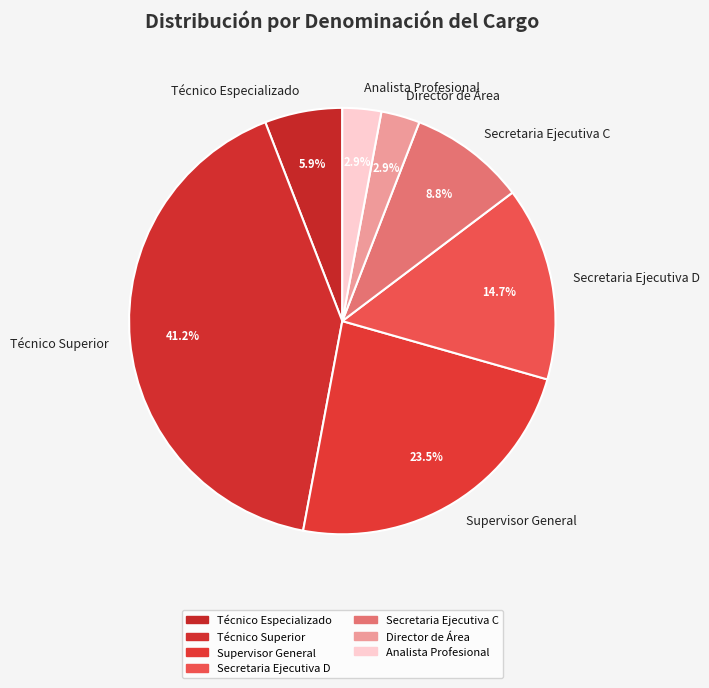

How many segments does this pie chart have?

7